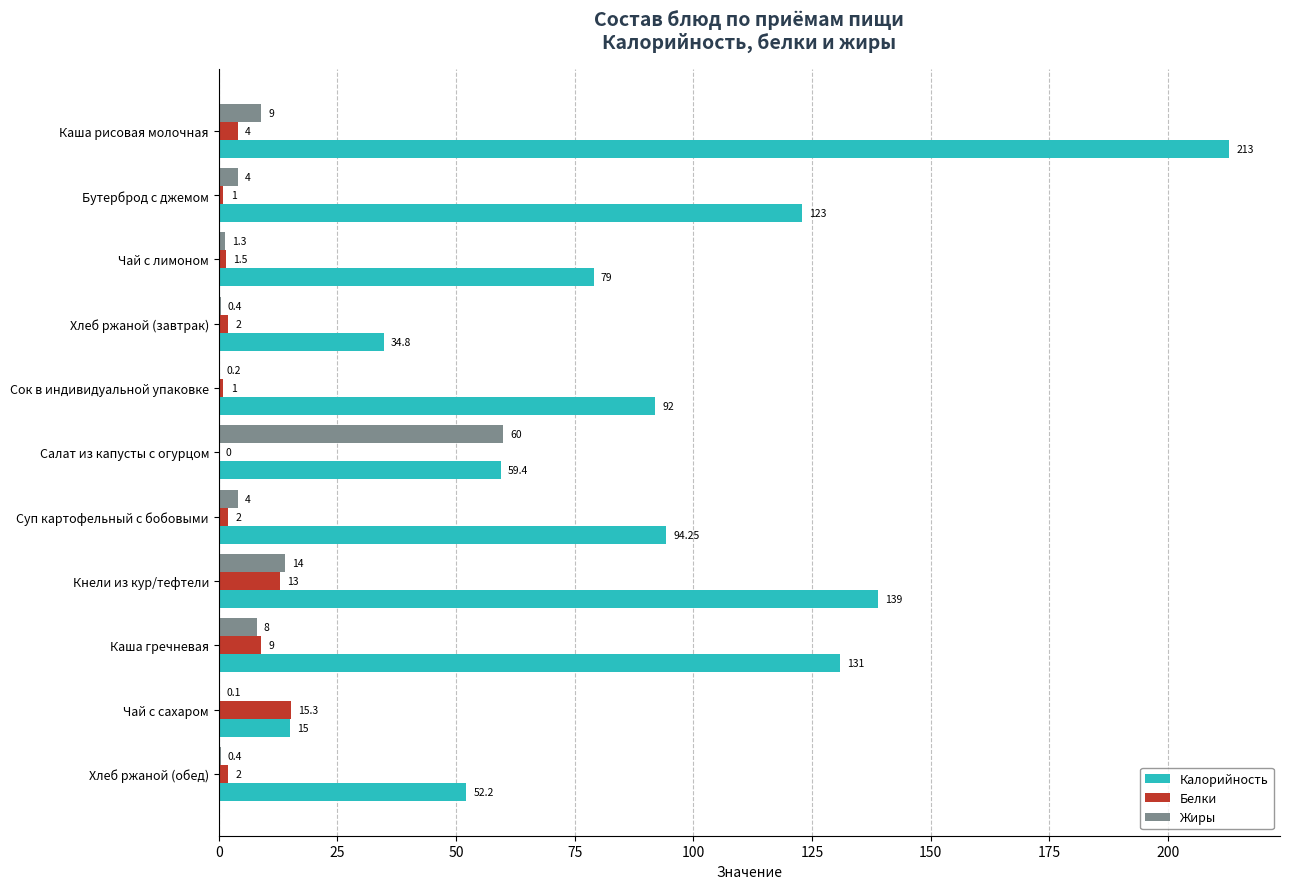

At which category is the sum across all series the highest?

Каша рисовая молочная